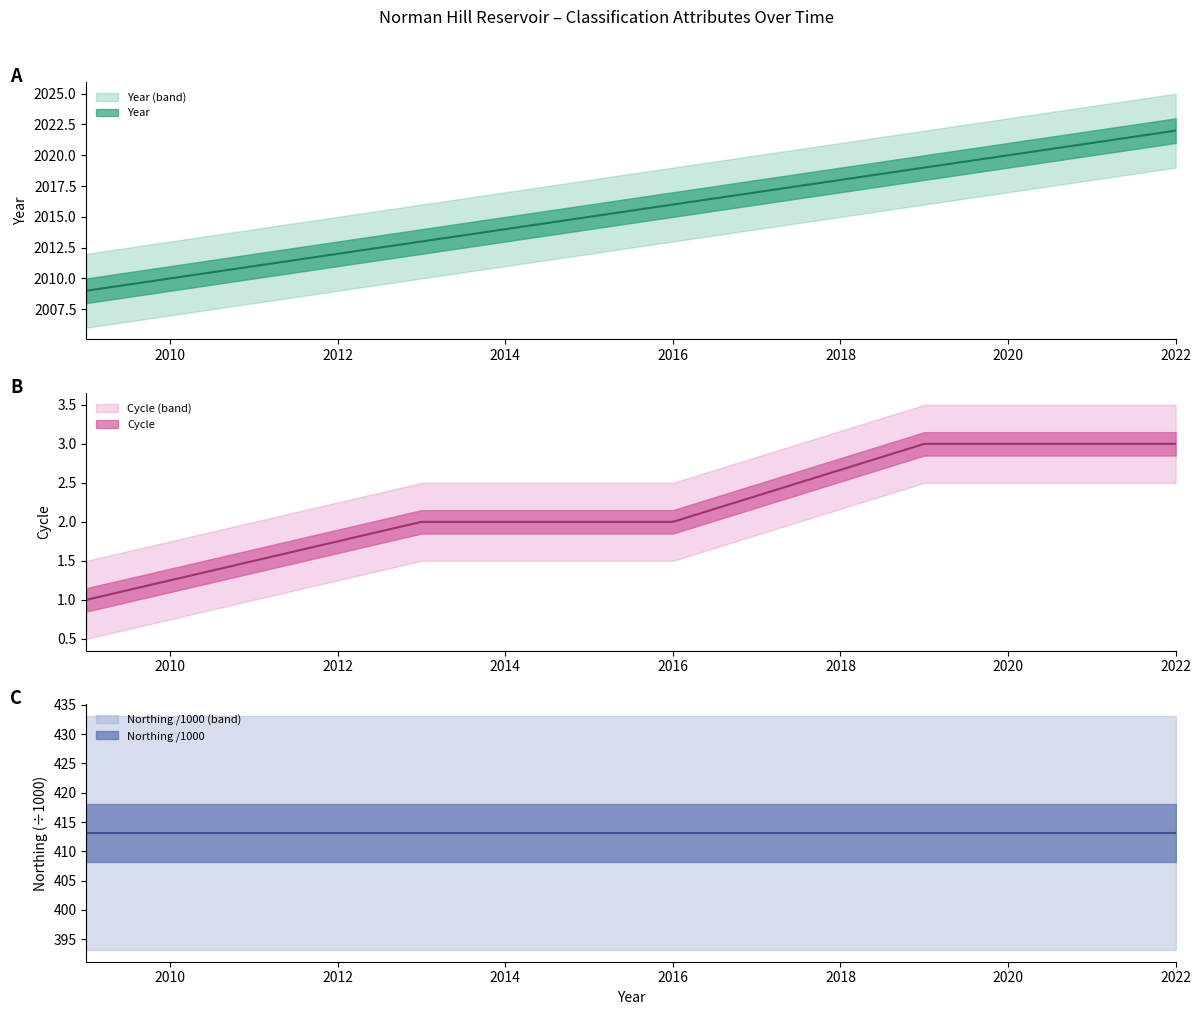

At which category does the chart reach its peak across all series?

2022